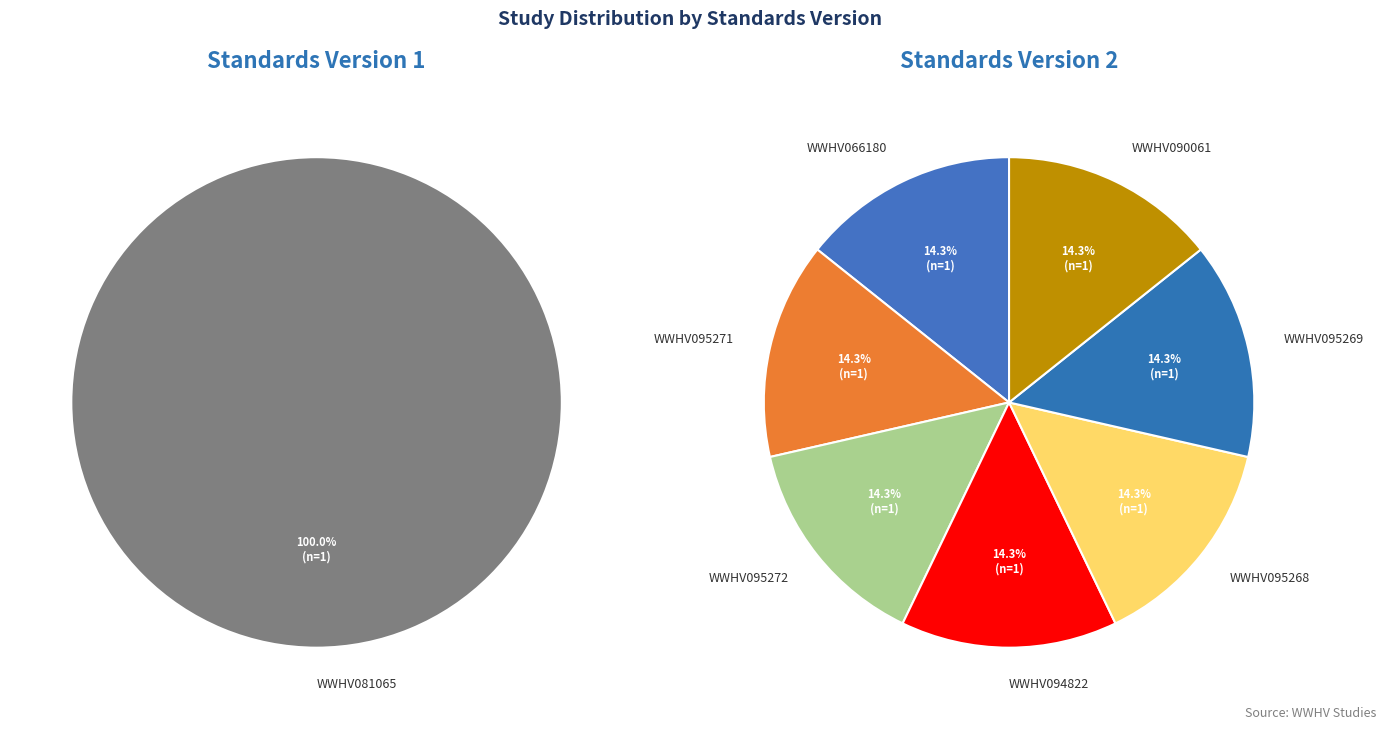

Is it true that WWHV066180 is 1% of the pie?

False